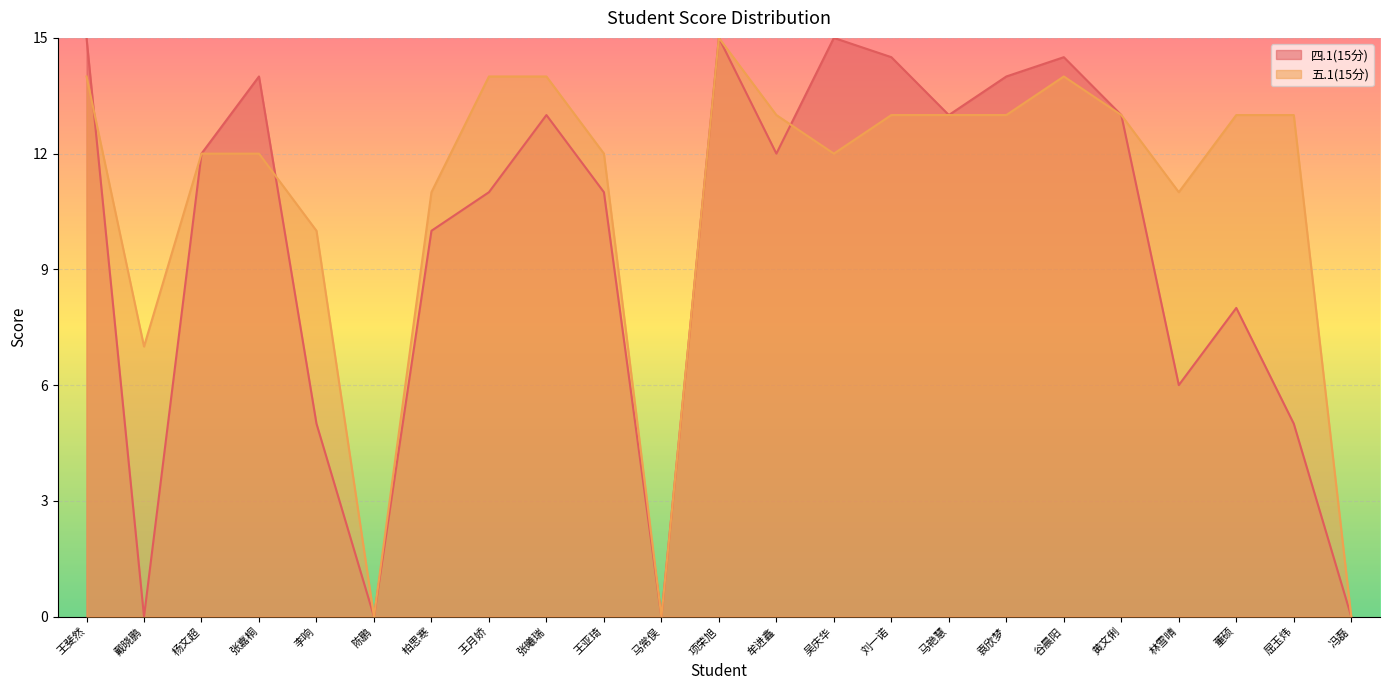

Rank the categories by 四.1(15分) value from highest to lowest.

王斐然, 项荣旭, 吴庆华, 刘一诺, 谷晨阳, 张嘉桐, 袁欣梦, 张曦瑞, 马艳慧, 黄文俐, 杨文超, 牟进鑫, 王月娇, 王亚琦, 柏思寒, 董硕, 林雪晴, 李响, 屈玉炜, 戴晓鹏, 陈鹏, 马常俣, 冯磊